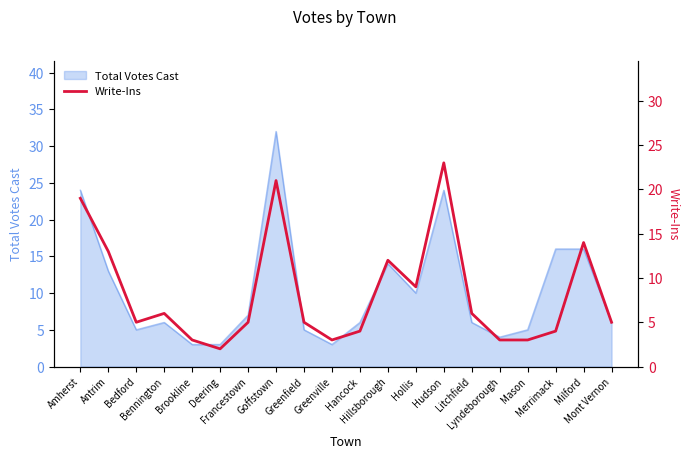

How many categories are shown in the chart?

20